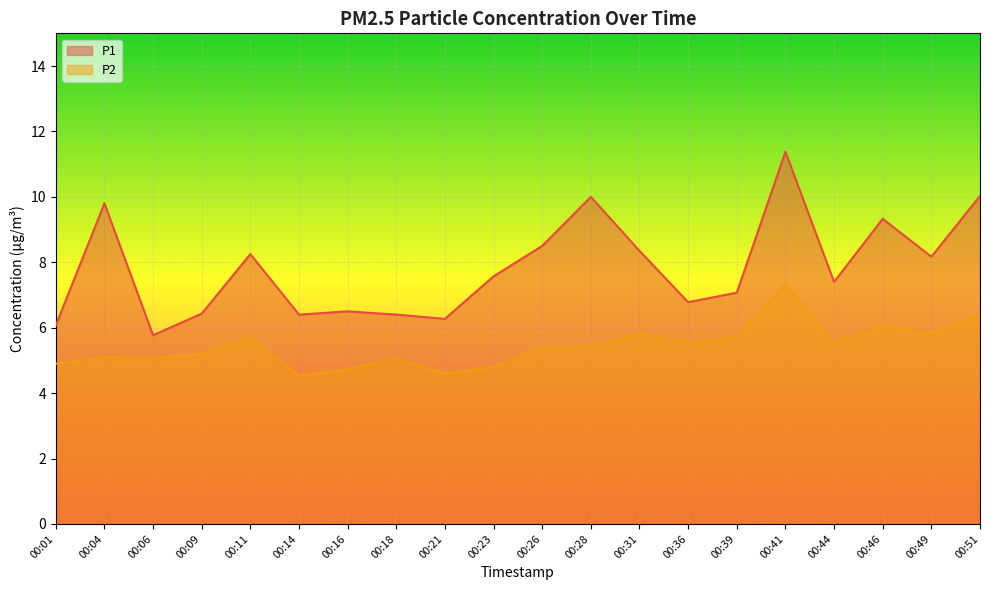

True or false: P1 has a value of 1.7 at 00:09.

False